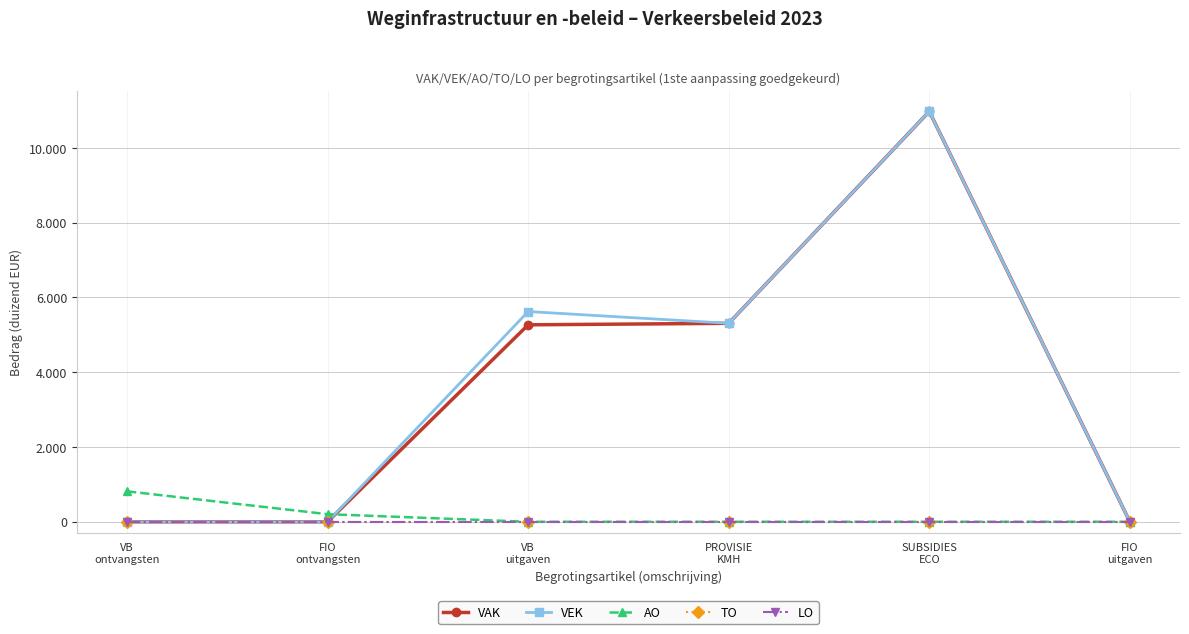

Does the chart have visible grid lines?

Yes